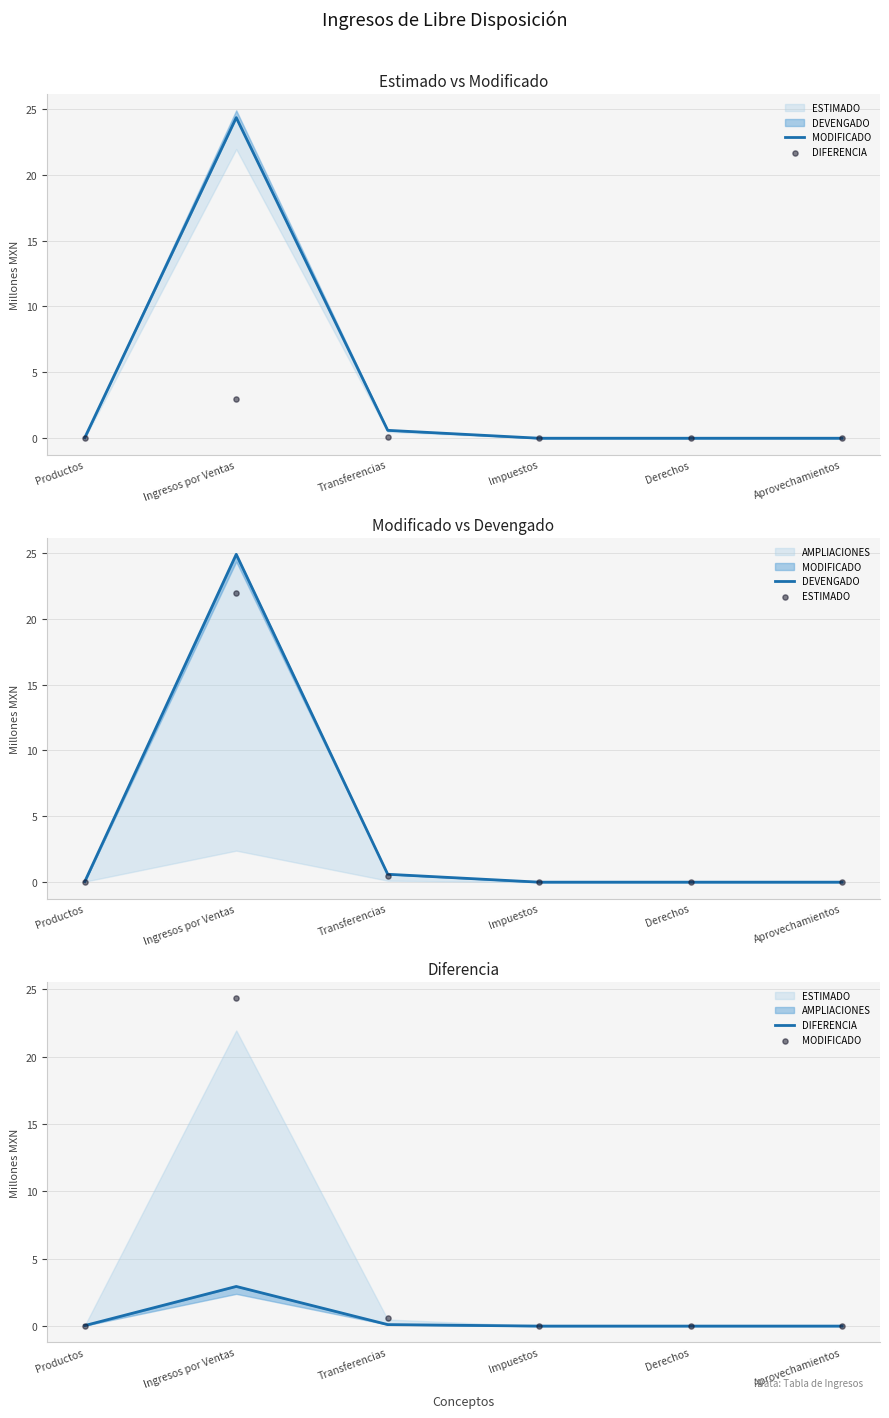

Which series contains the lowest Y value?

MODIFICADO